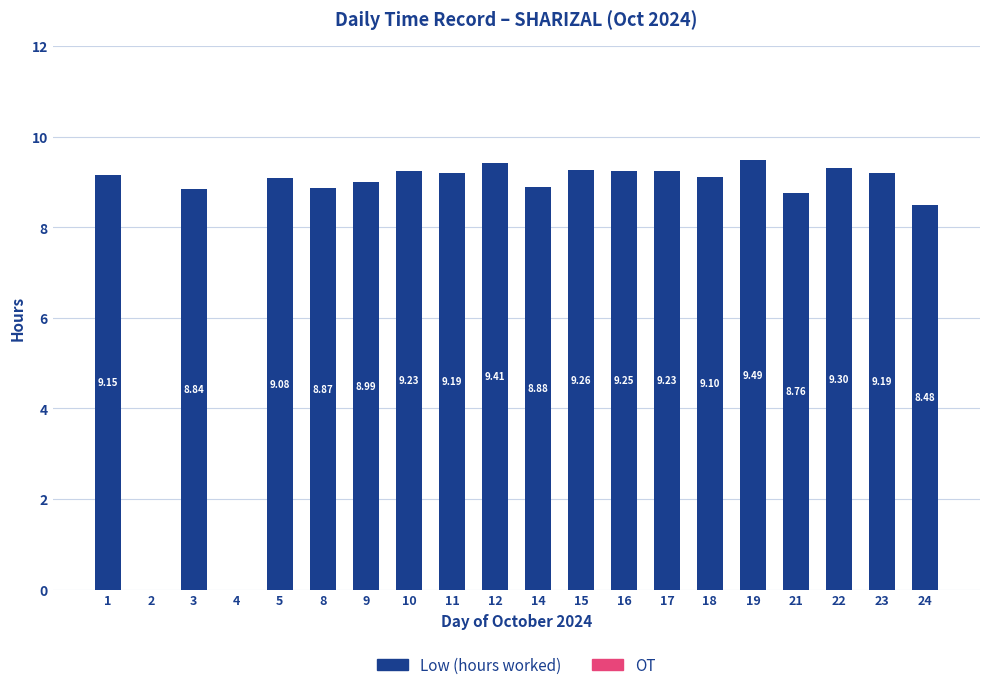

What is the sum of all values?

163.7